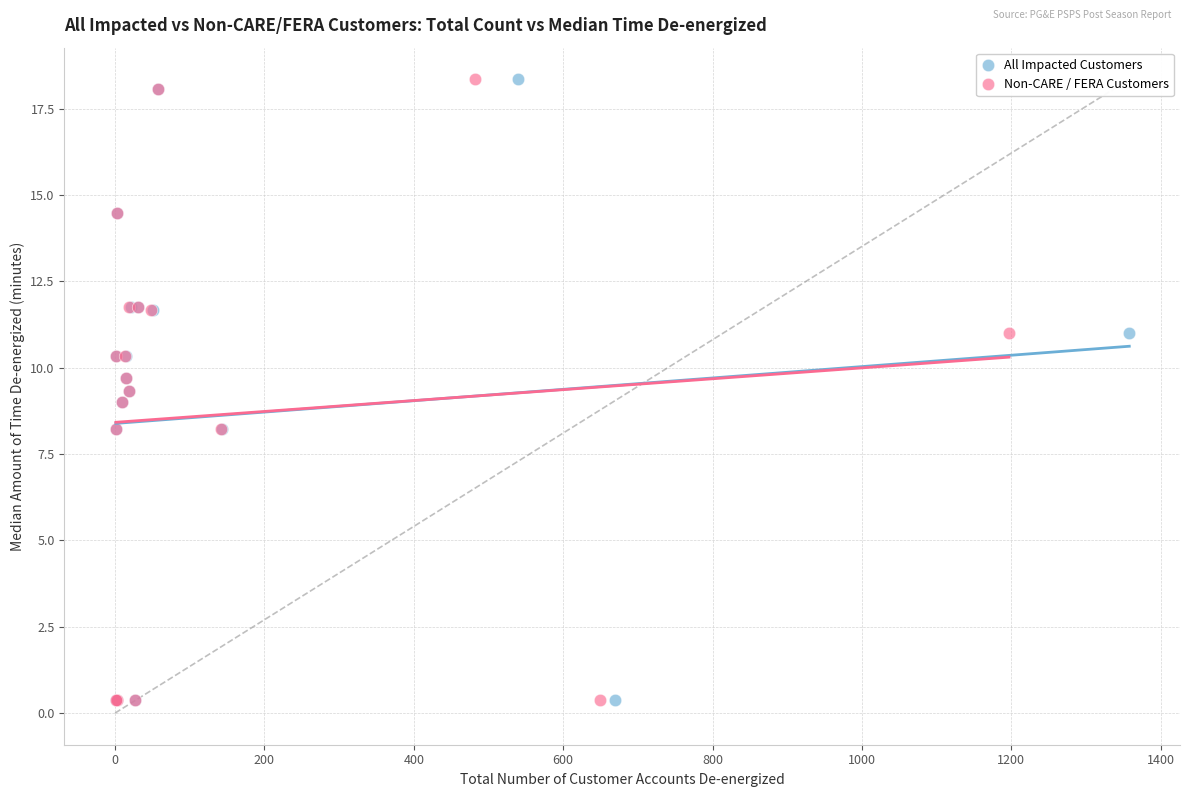

What are all the series names shown in the legend?

All Impacted Customers, Non-CARE / FERA Customers